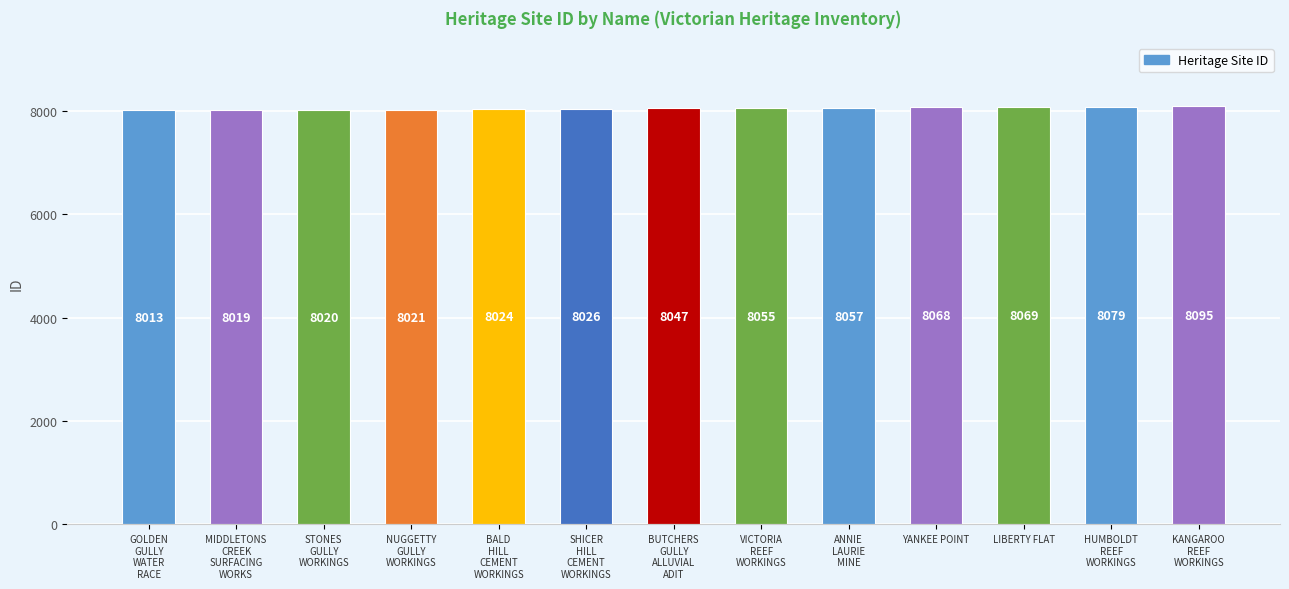

What is the label of the 12th bar from the right?

MIDDLETONS
CREEK
SURFACING
WORKS